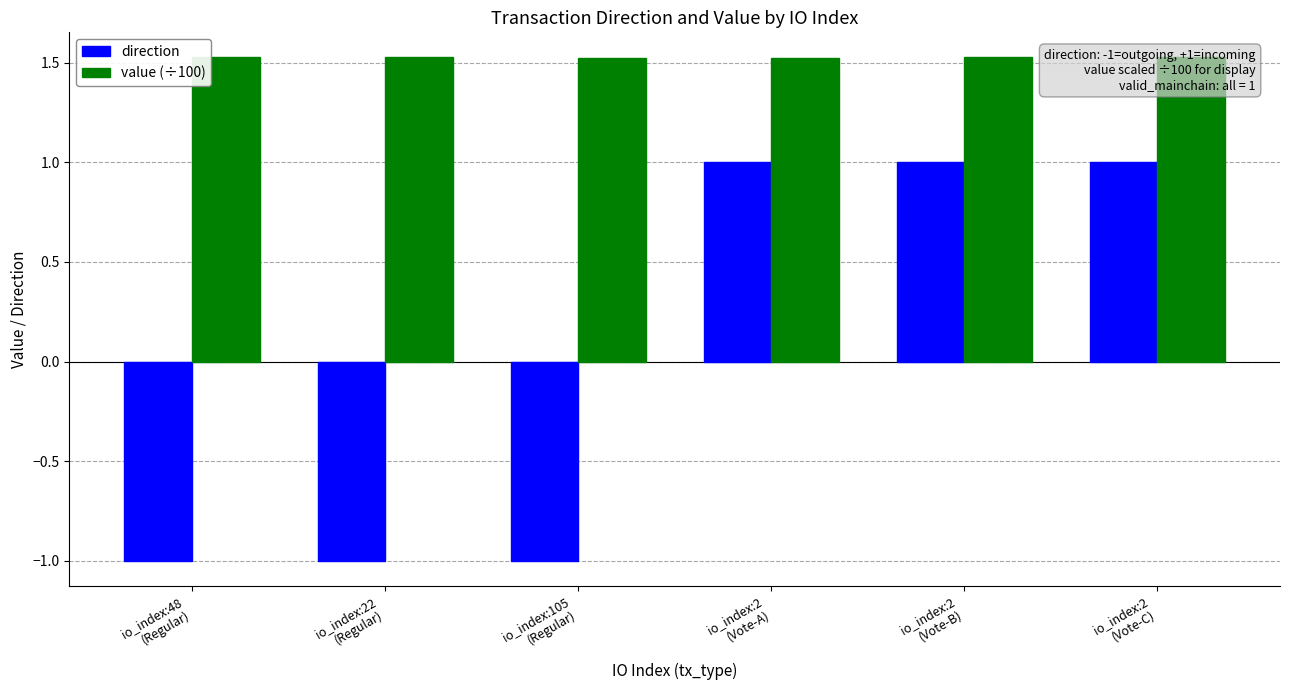

At which category does the chart reach its minimum across all series?

io_index:48
(Regular)